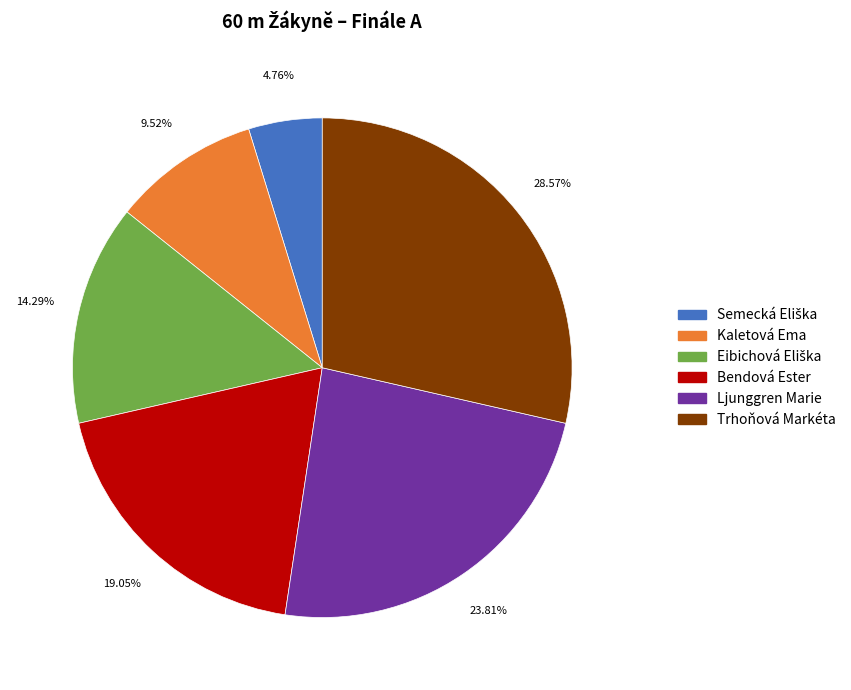

How many slices are in this pie chart?

6